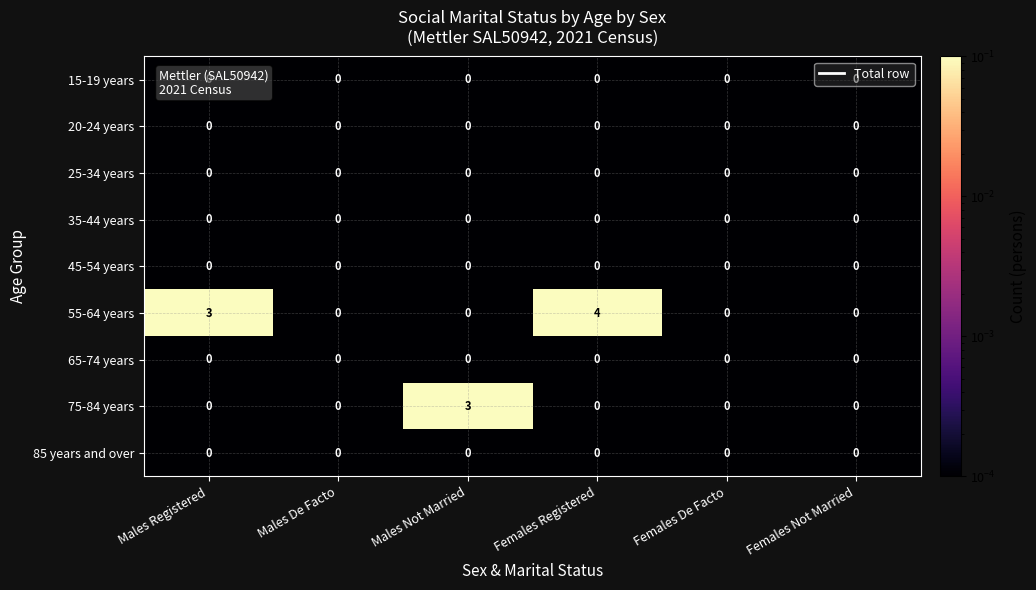

Which series has the widest spread of values?

55-64 years